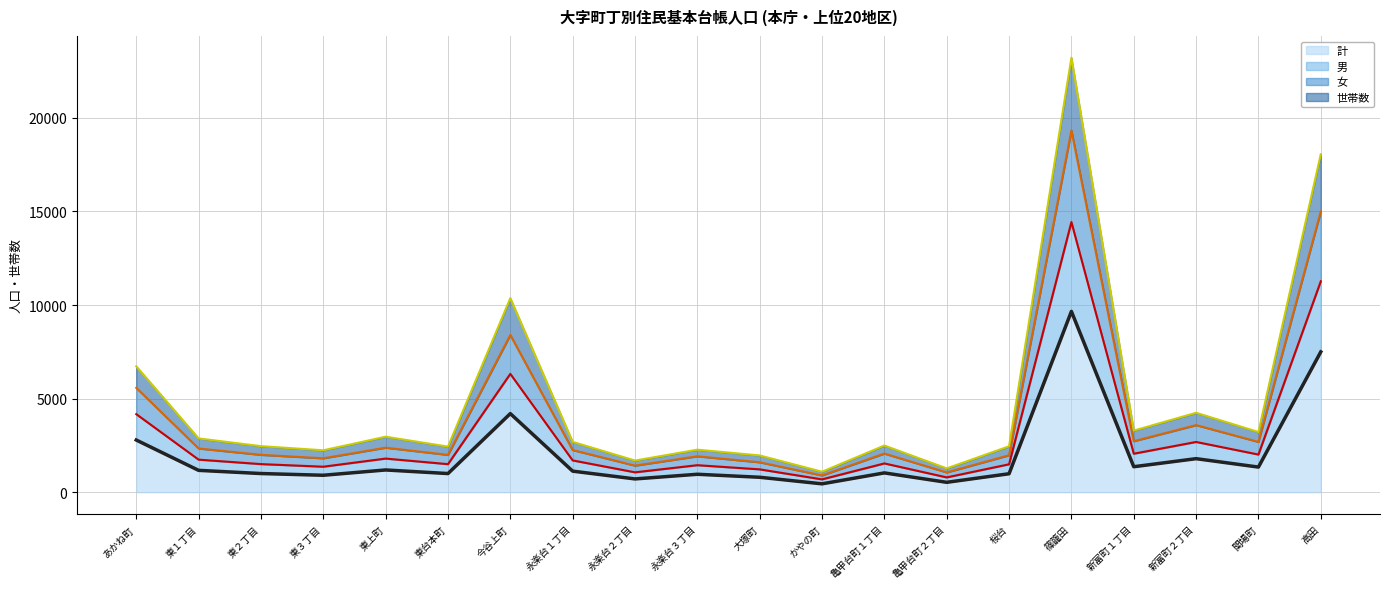

List the labels in order of 計 value, largest first.

篠籠田, 高田, 今谷上町, あかね町, 新富町２丁目, 新富町１丁目, 関場町, 東上町, 東１丁目, 永楽台１丁目, 亀甲台町１丁目, 東２丁目, 東台本町, 桜台, 永楽台３丁目, 東３丁目, 大塚町, 永楽台２丁目, 亀甲台町２丁目, かやの町